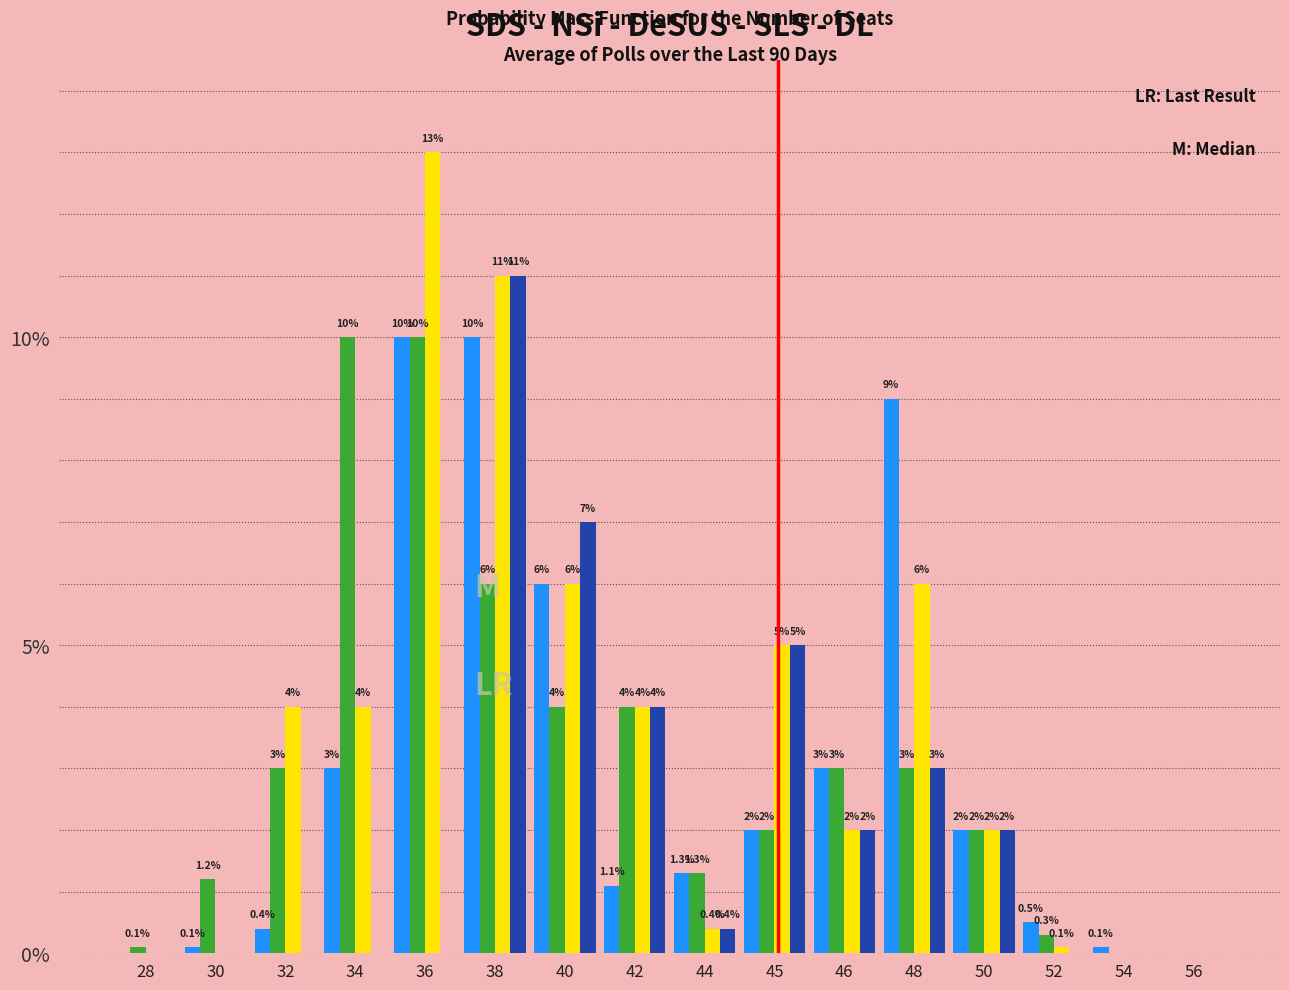

What is the total value across all series at 50?

8.0